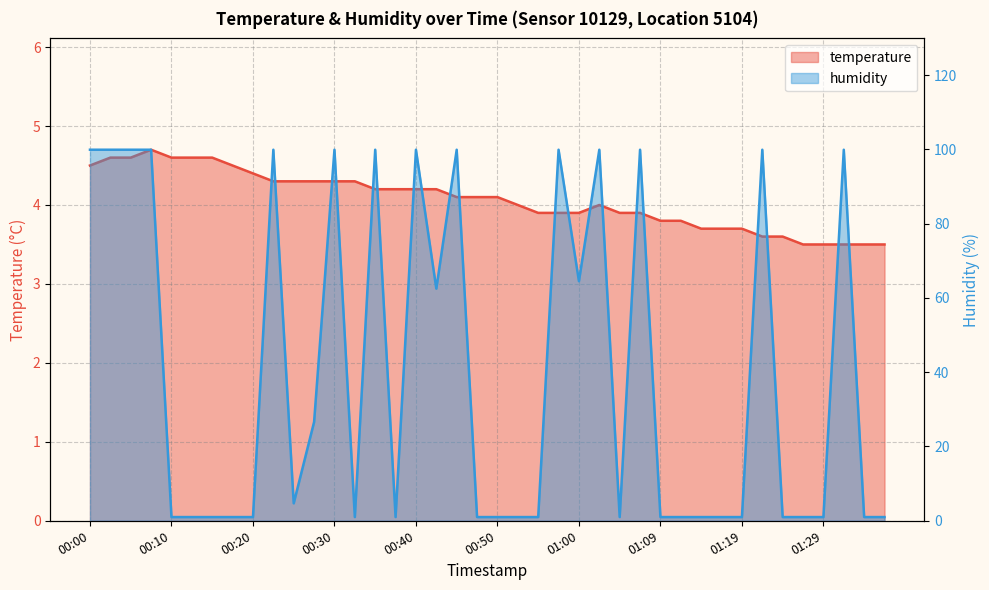

What is the difference between the maximum and minimum values in the temperature series?

1.2